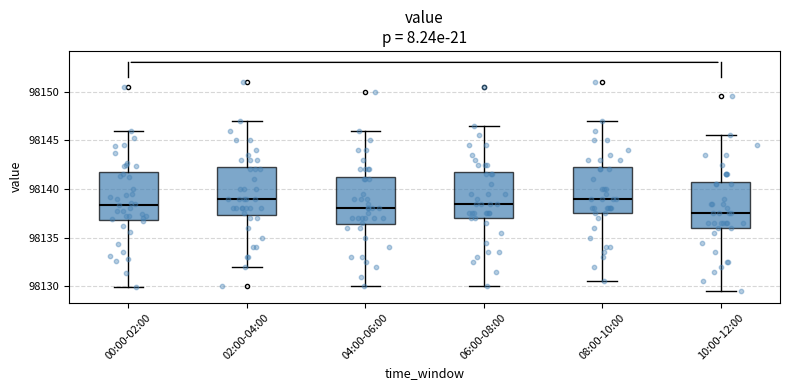

Reading left to right, transcribe this box plot: for each box, give where its median line is, the range the box spans, and where its two whiskers end, as read against the y-axis. The values are not printed on the chart, so give them approximately, as read against the axis.

00:00-02:00: median 98138.5, box 98137.0 to 98141.5, whiskers 98130.0 to 98146.0
02:00-04:00: median 98139.0, box 98137.5 to 98142.5, whiskers 98132.0 to 98147.0
04:00-06:00: median 98138.0, box 98136.5 to 98141.5, whiskers 98130.0 to 98146.0
06:00-08:00: median 98138.5, box 98137.0 to 98142.0, whiskers 98130.0 to 98146.5
08:00-10:00: median 98139.0, box 98137.5 to 98142.5, whiskers 98130.5 to 98147.0
10:00-12:00: median 98137.5, box 98136.0 to 98141.0, whiskers 98129.5 to 98145.5